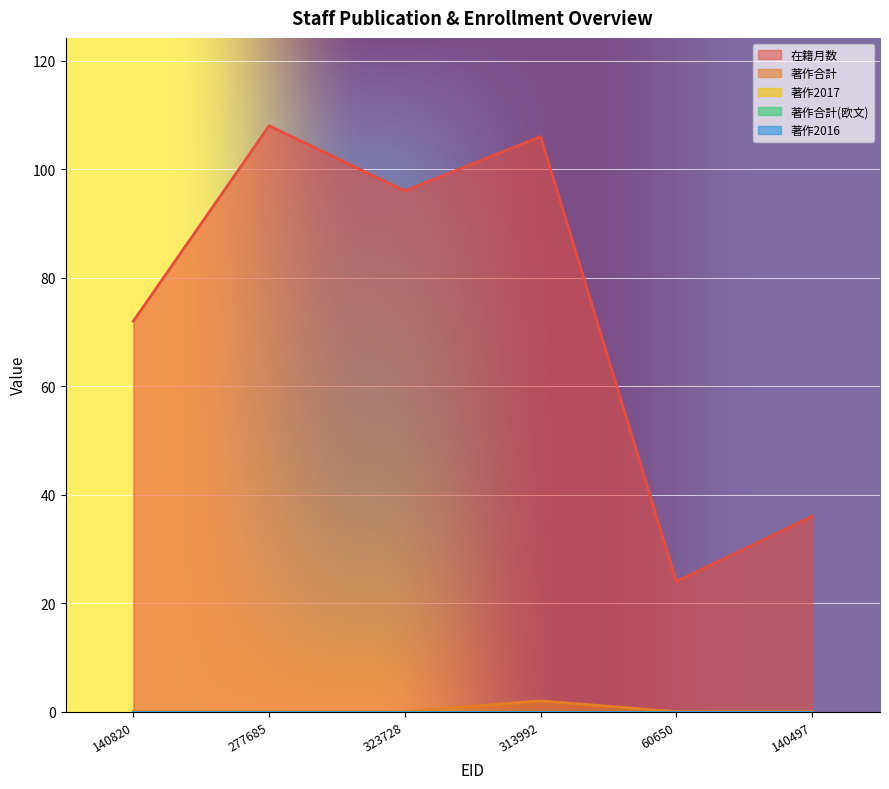

Which series has the largest range (max minus min)?

在籍月数